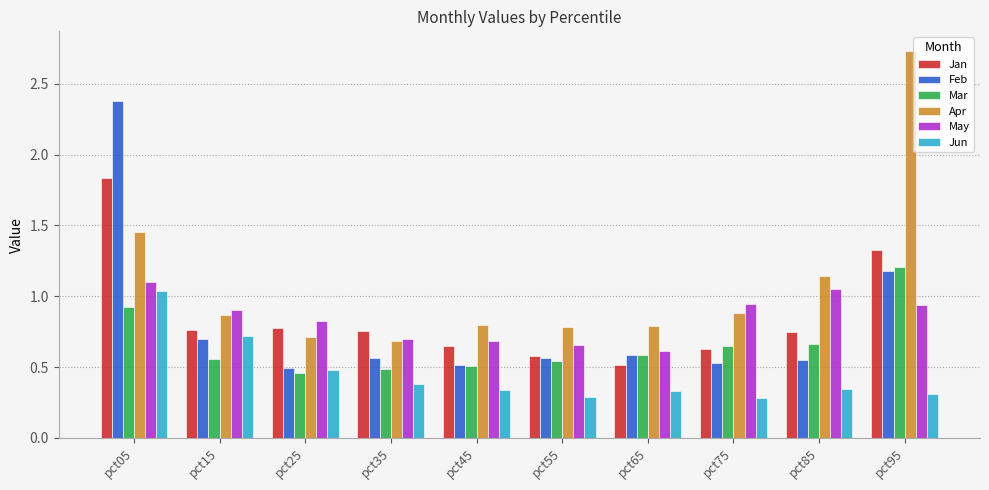

At how many categories does at least one series exceed 1?

3